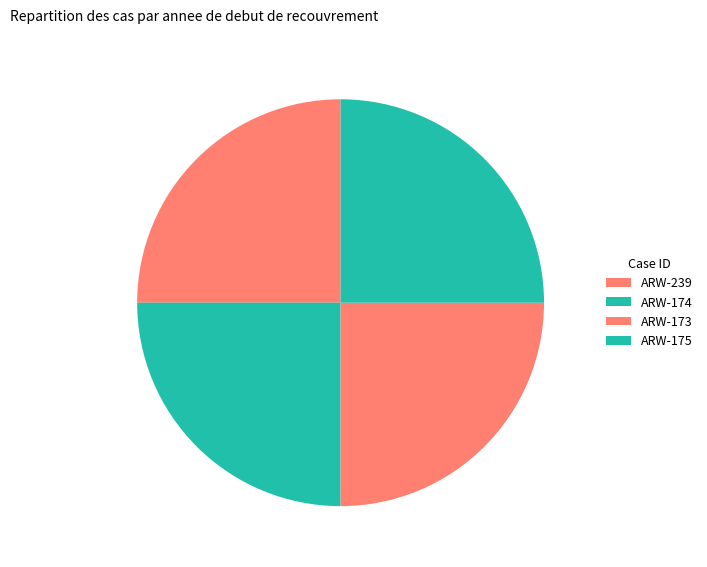

What percentage is the ARW-174 slice, to the nearest percent?

25%